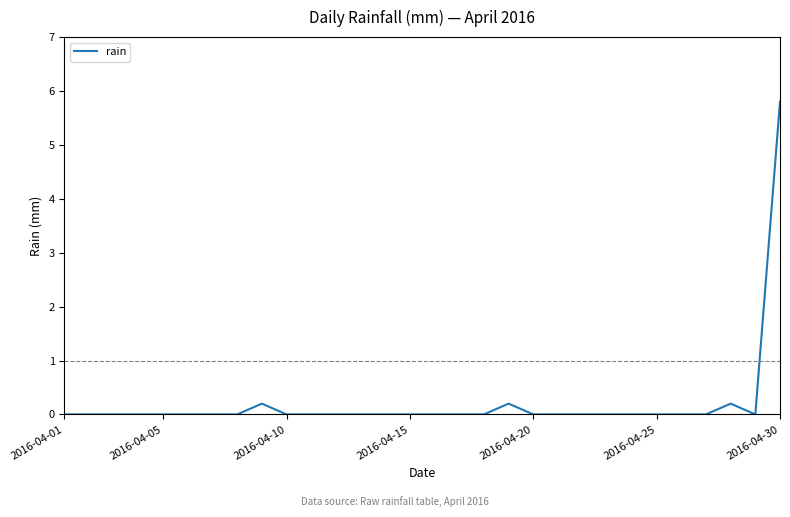

What is the difference between the maximum and minimum values?

5.8